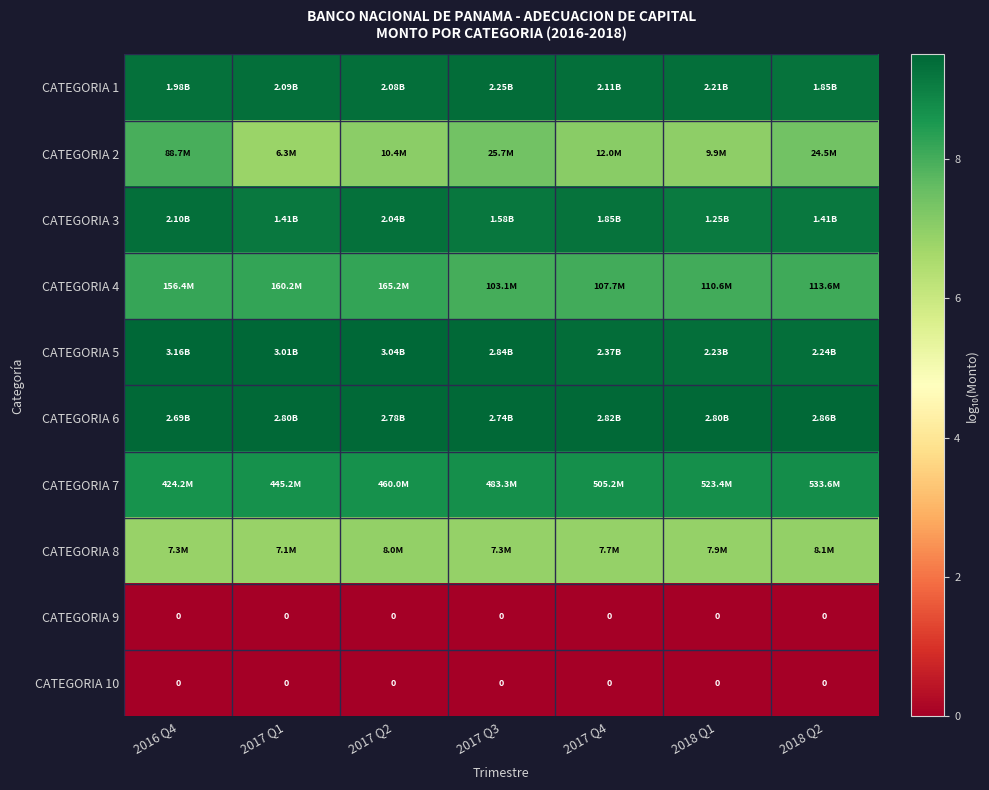

At which label is CATEGORIA 10 closest to 0?

2016 Q4